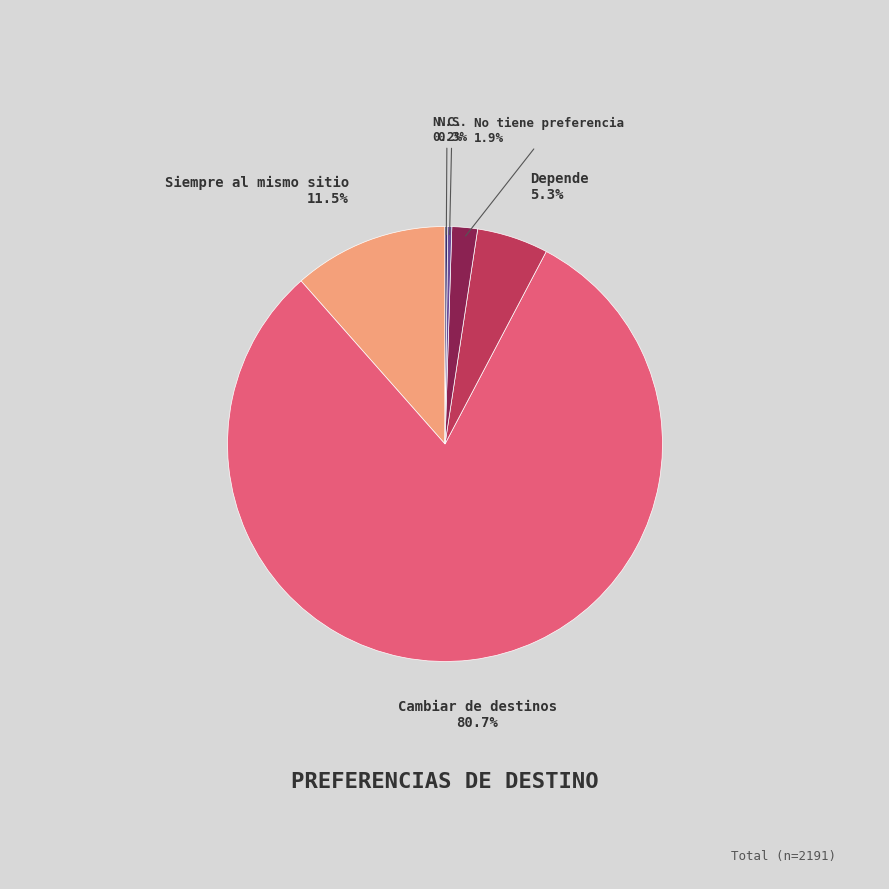

Which slice is the largest?

Cambiar de destinos